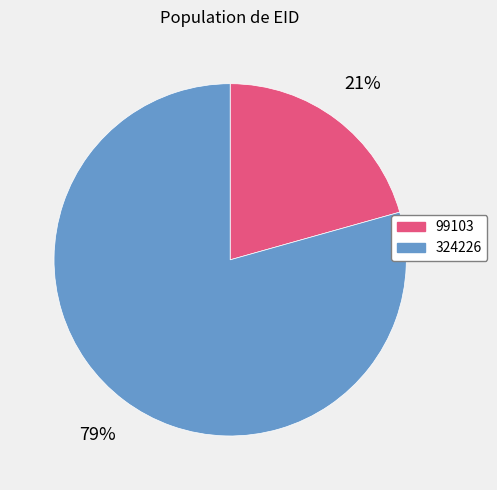

What is the largest slice in the pie chart?

324226